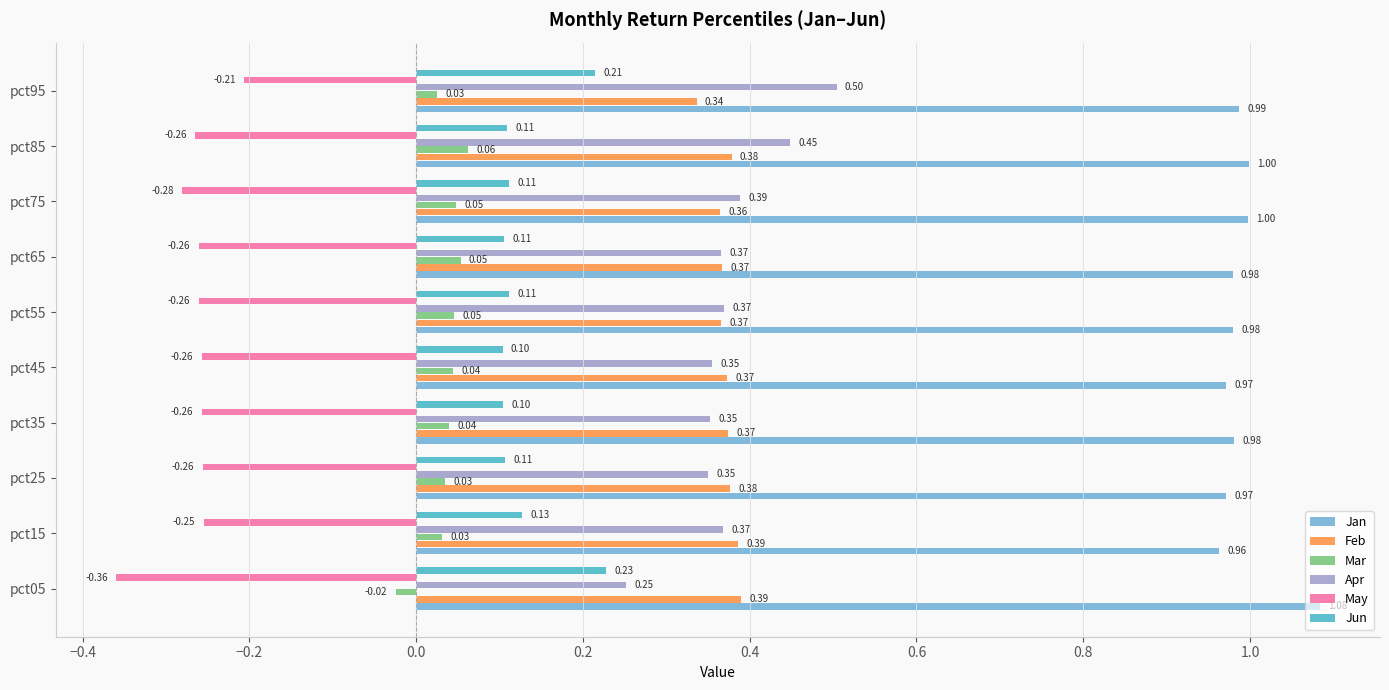

At which category is the sum across all series the highest?

pct95